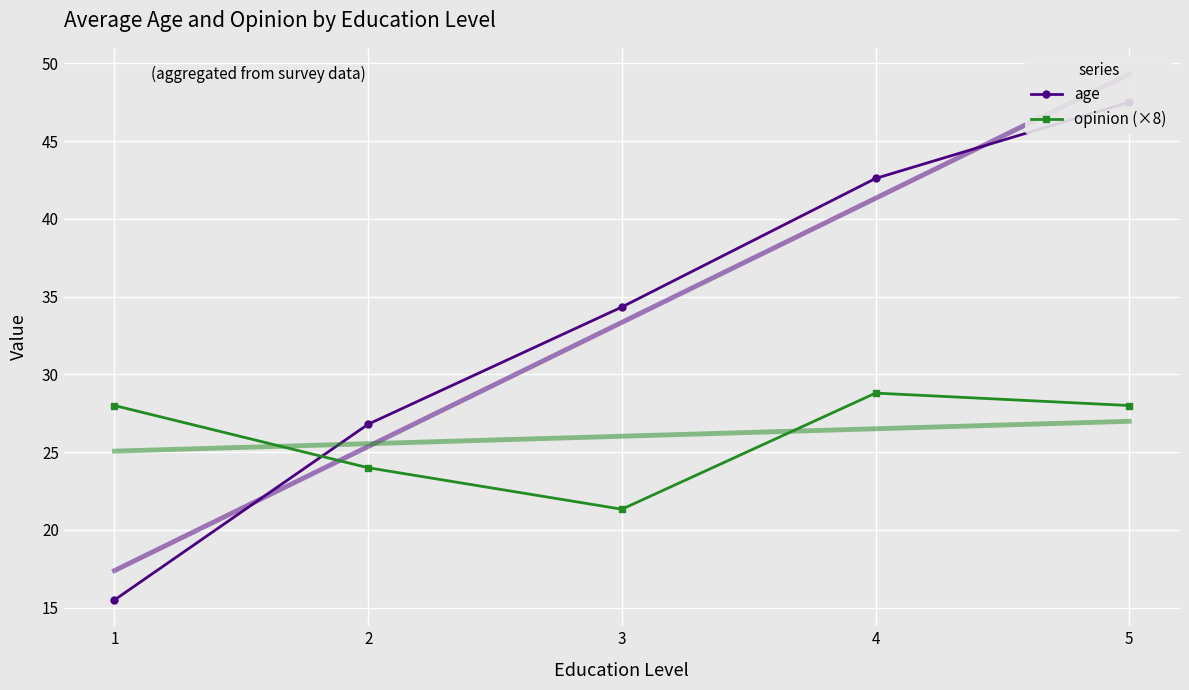

What are all the series names shown in the legend?

age, opinion (×8)